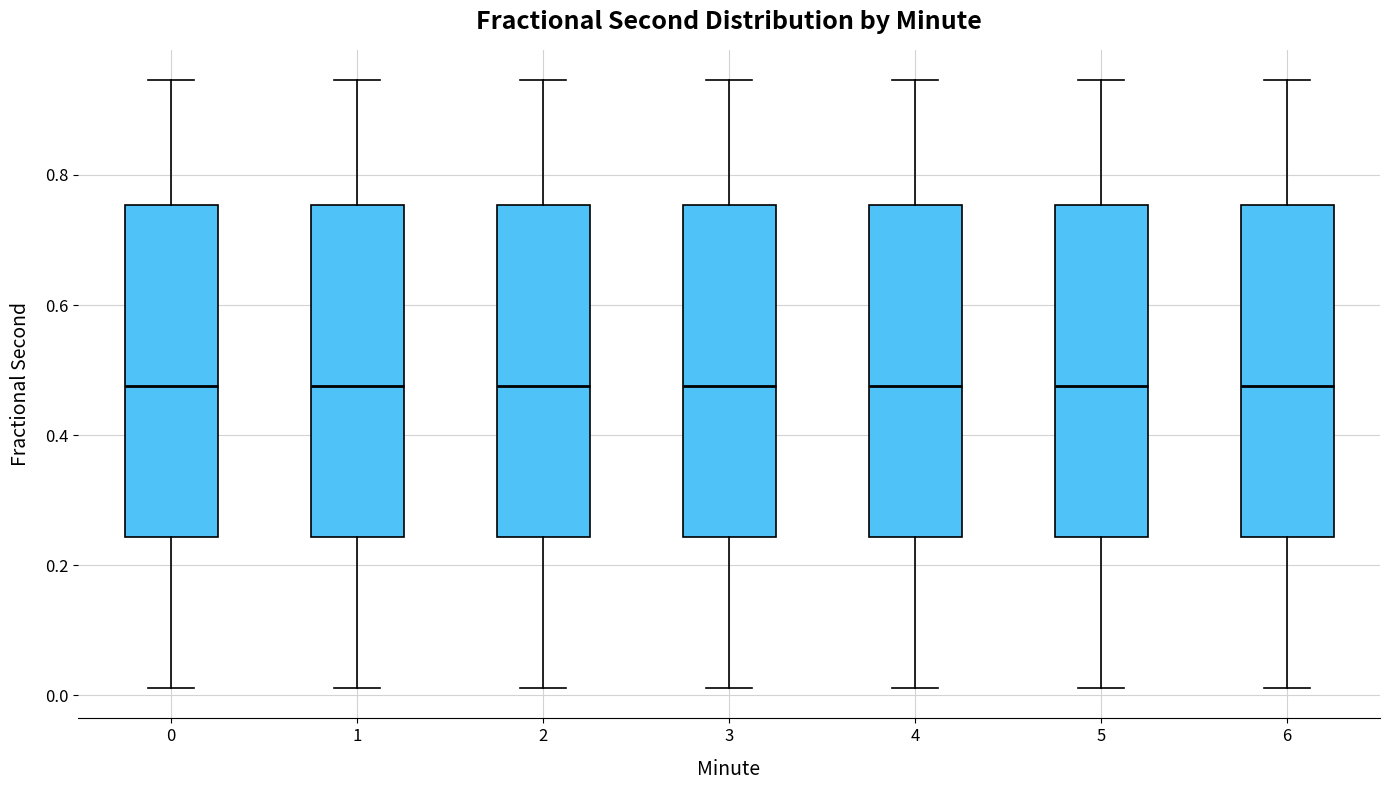

Where does the median line of the box at x = 6 sit on the y-axis? The values are not printed on the chart, so give them approximately, as read against the axis.

0.48